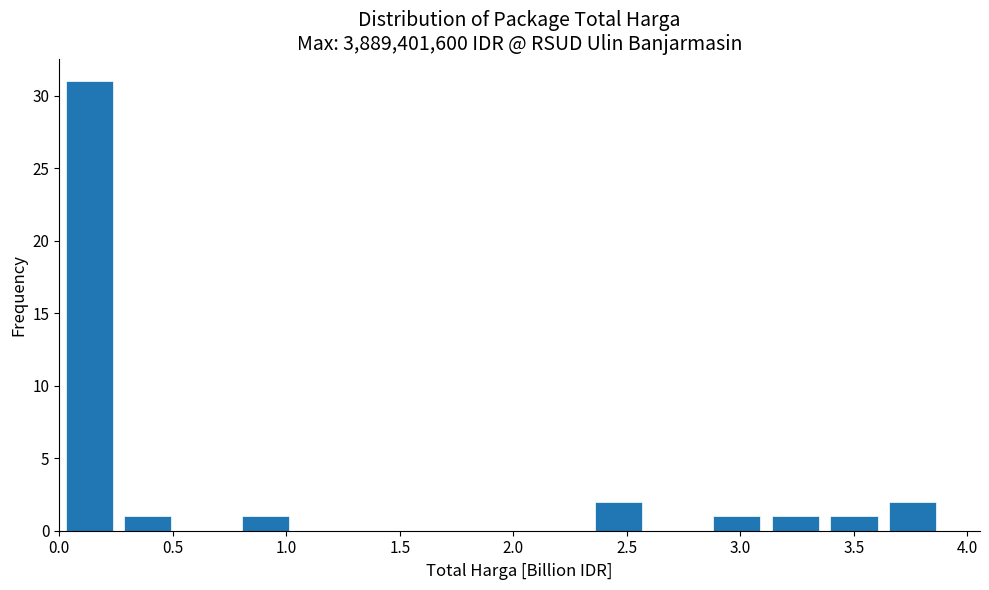

Over which range of the x-axis is the bar tallest?

0.00 to 0.25